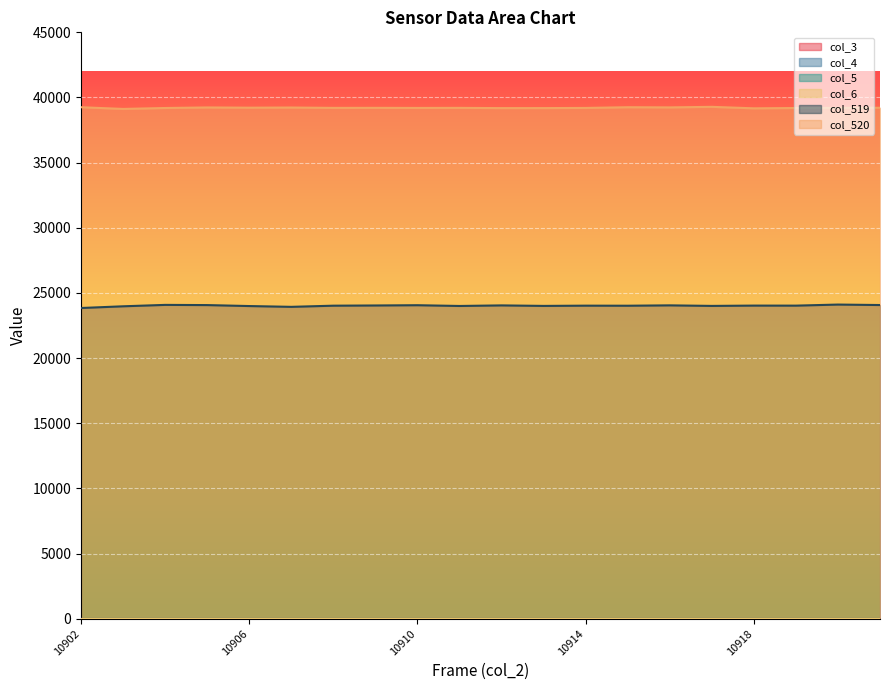

At which category is the sum across all series the highest?

10920